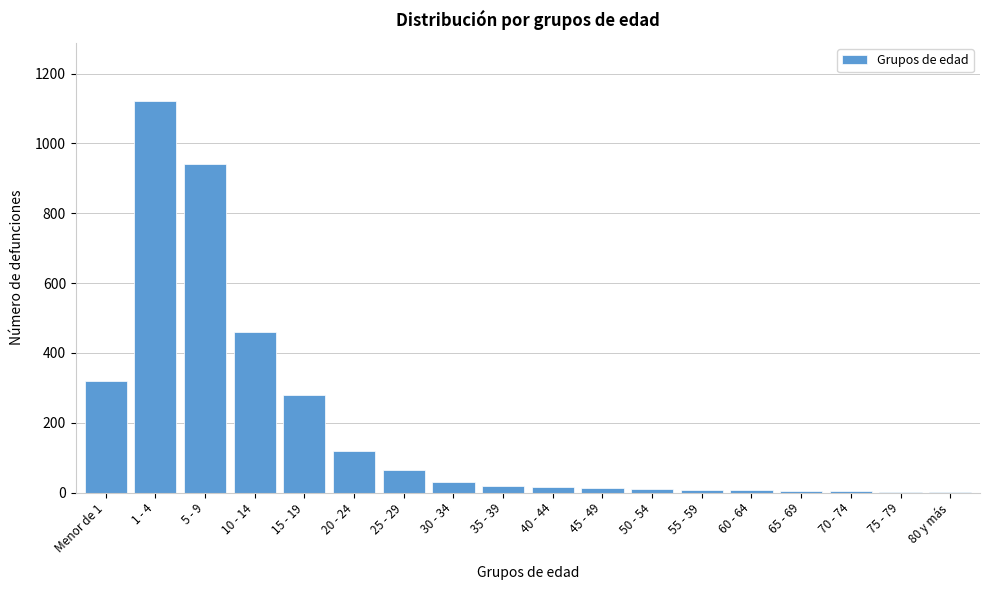

What is the maximum value shown in the chart?

1120